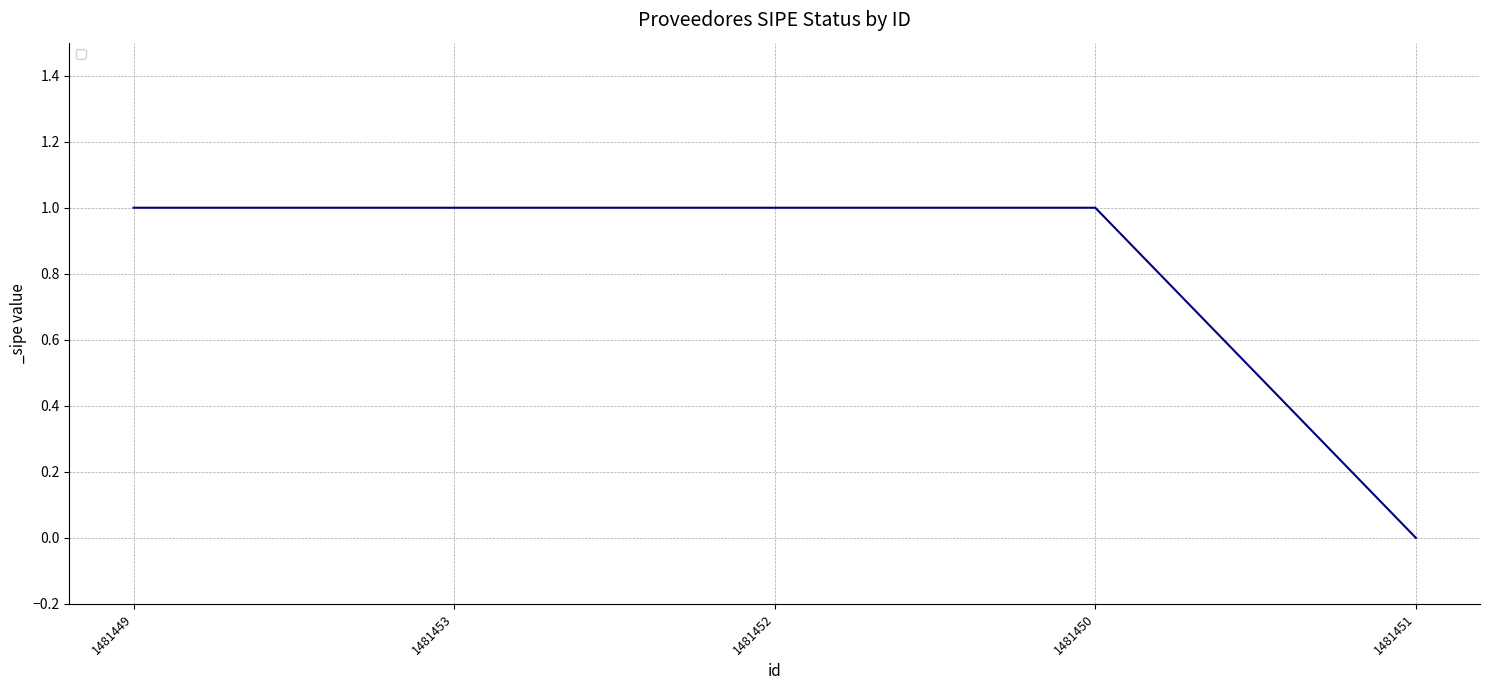

What position from the left is 1481451?

5